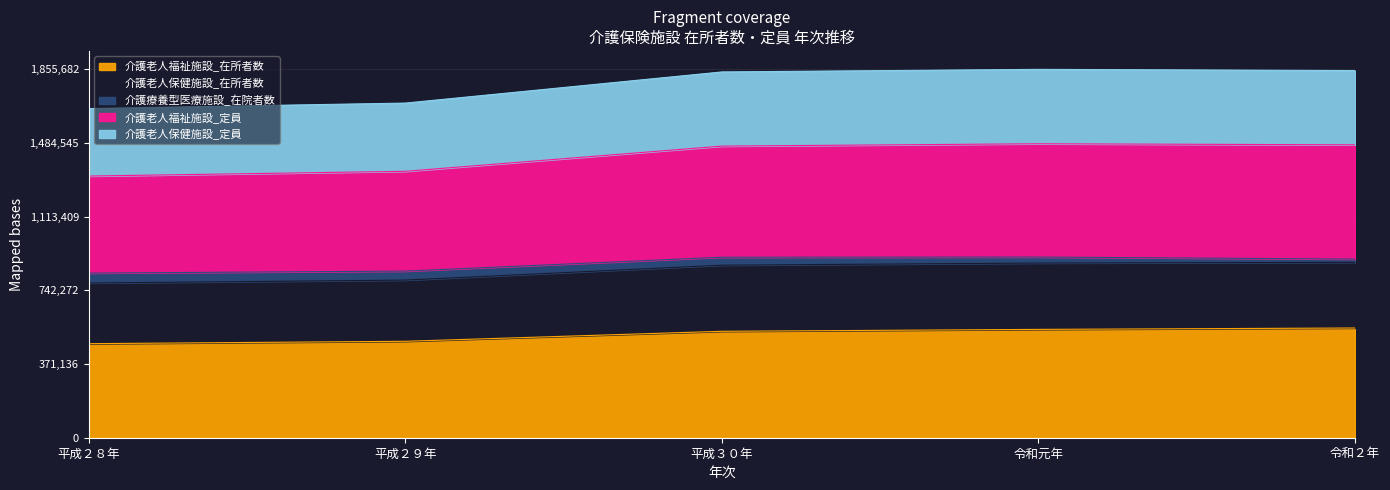

True or false: 介護老人福祉施設_定員 has more than 1 points higher than both neighbors.

False